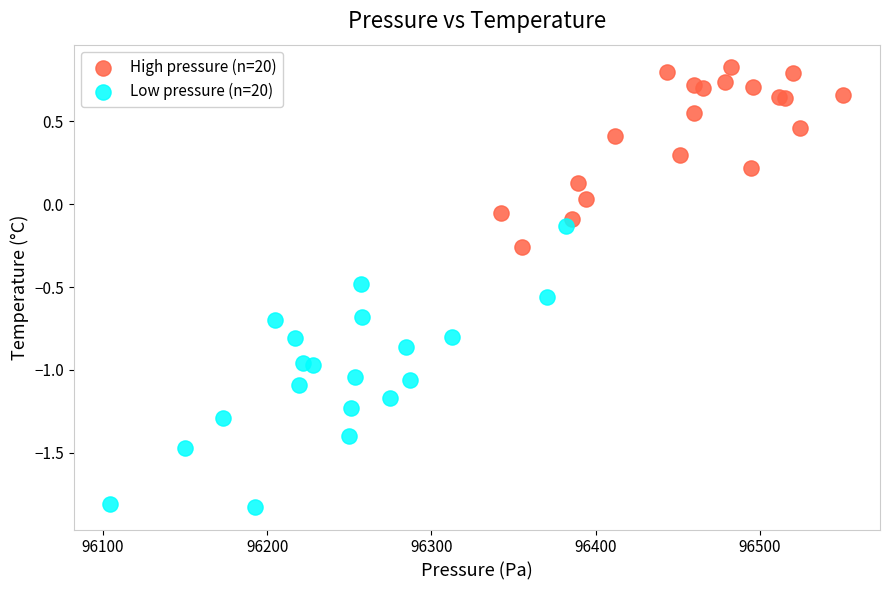

Which series has the widest spread of Y values?

Low pressure (n=20)